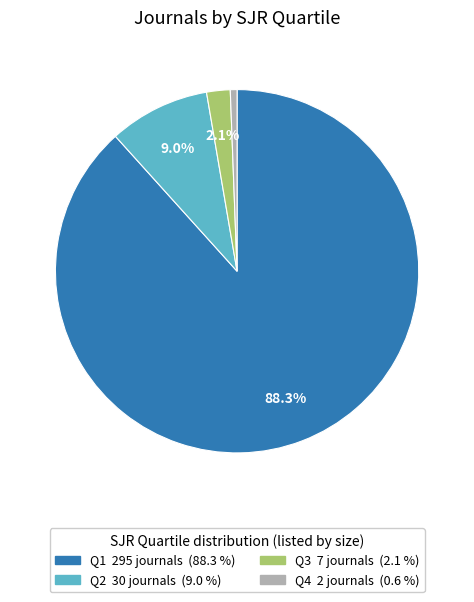

The Q2 slice represents 2% of the pie. True or false?

False